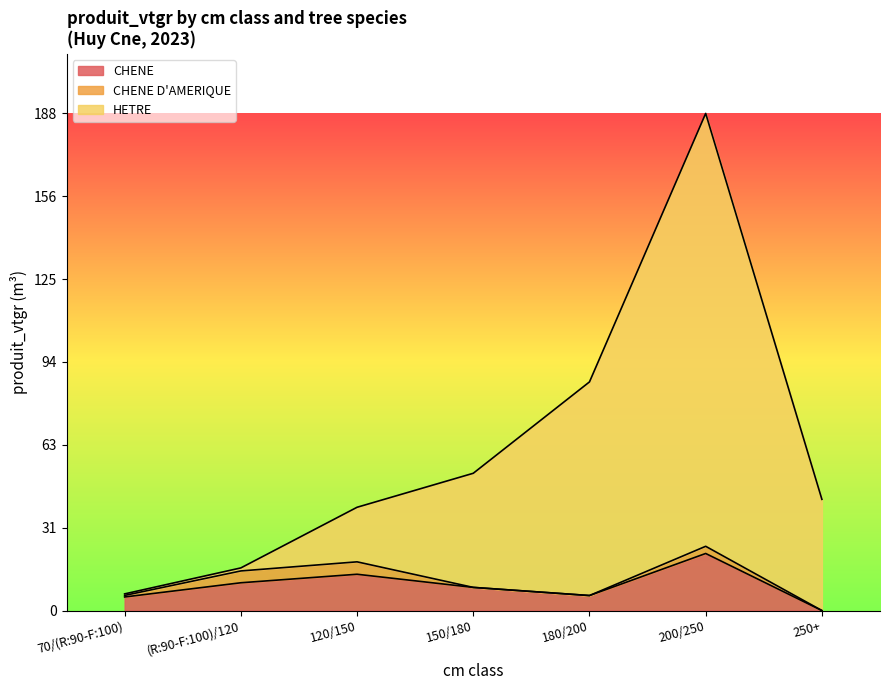

What value does the CHENE series have at 200/250?

21.5